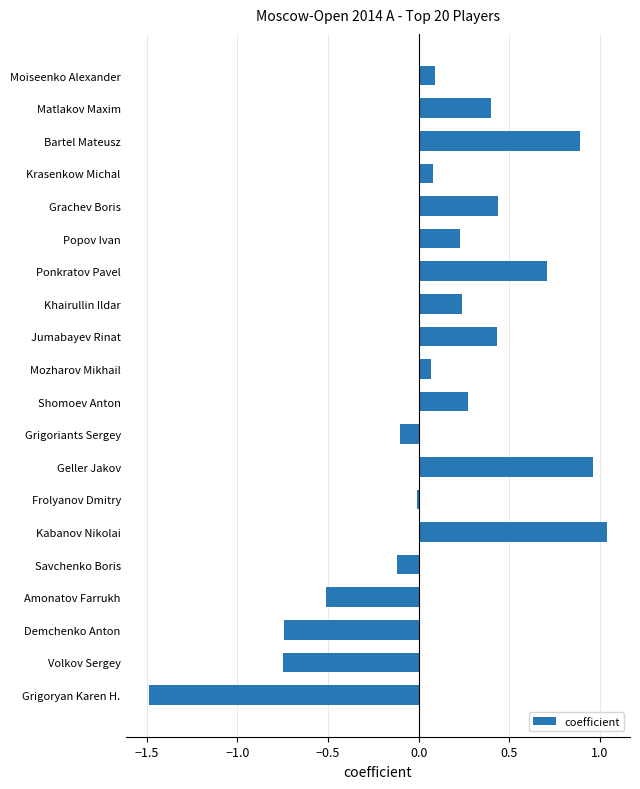

At which category does the chart reach its peak across all series?

Kabanov Nikolai